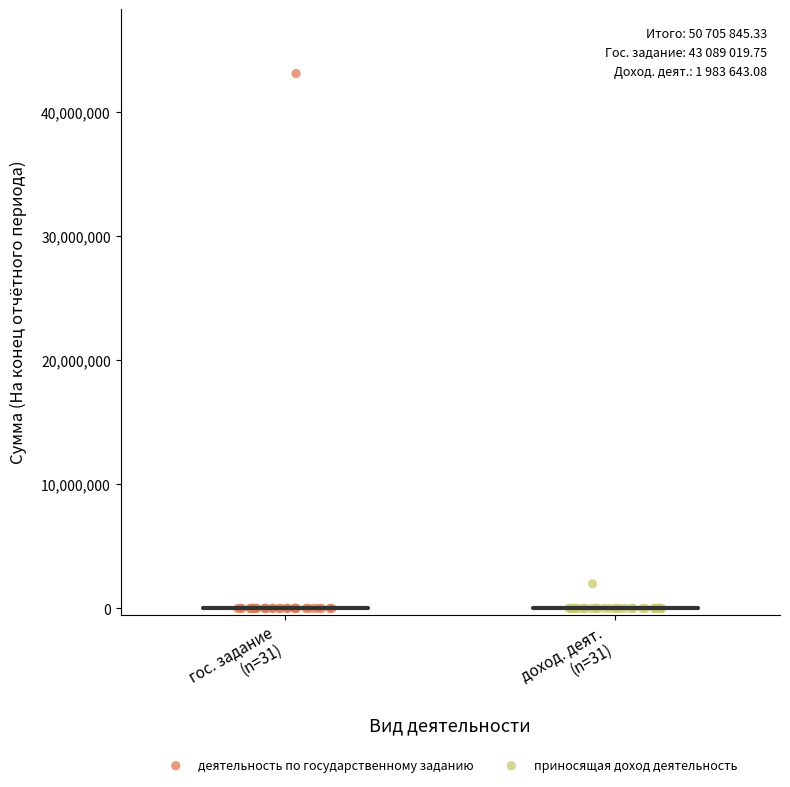

Which series contains the highest Y value?

деятельность по государственному заданию